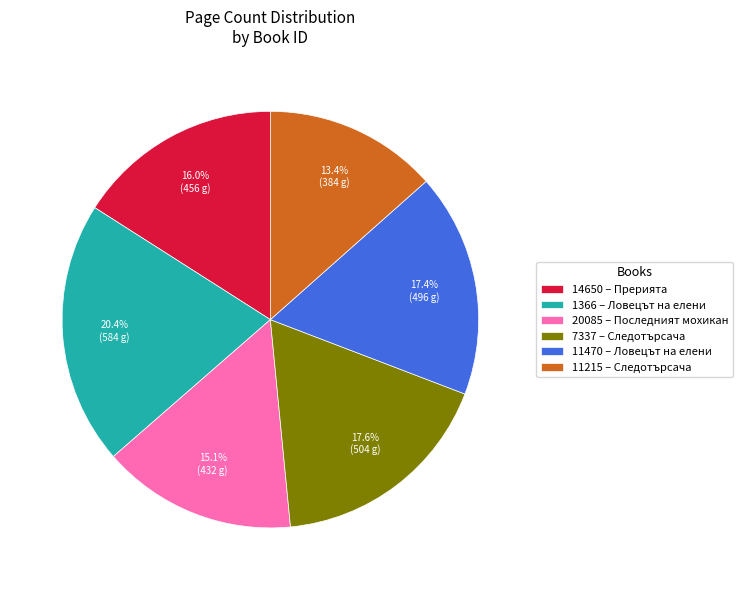

To the nearest percent, what is the difference between the 11215 and 1366 slice percentages?

7%